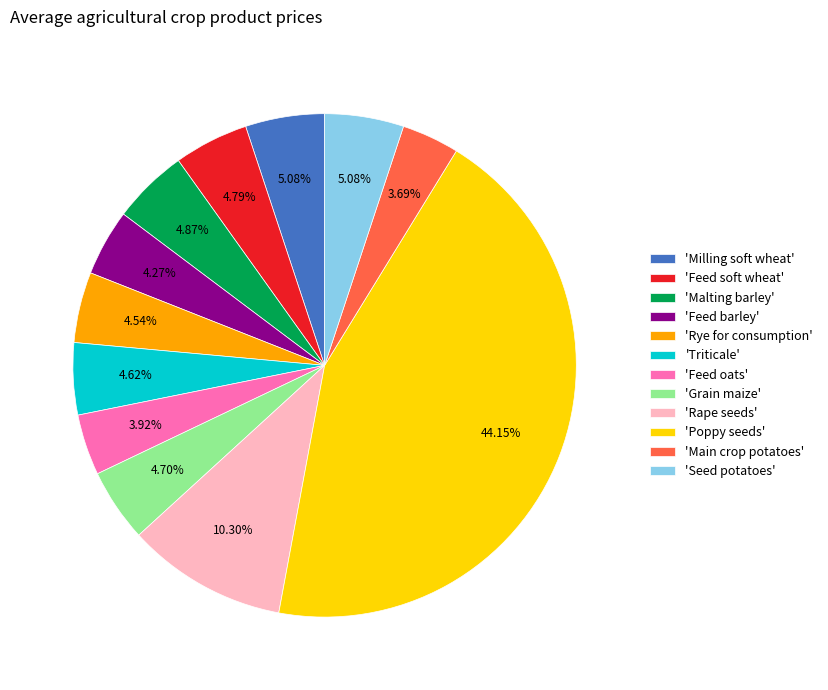

Does any single category account for the majority?

No